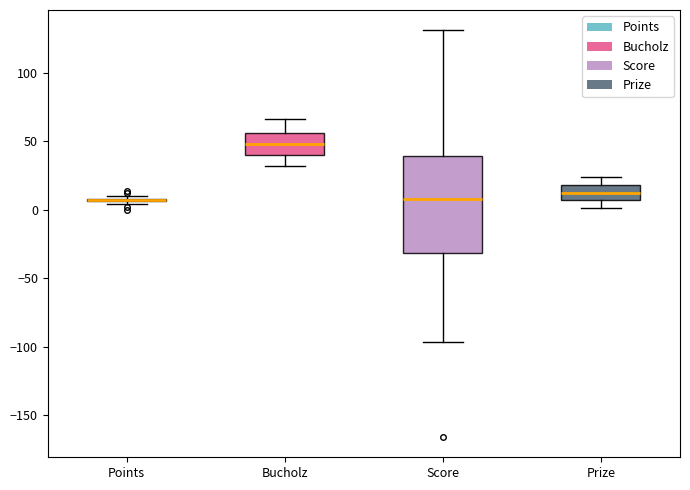

Which box is the tallest, from its lower edge to its upper edge?

Score